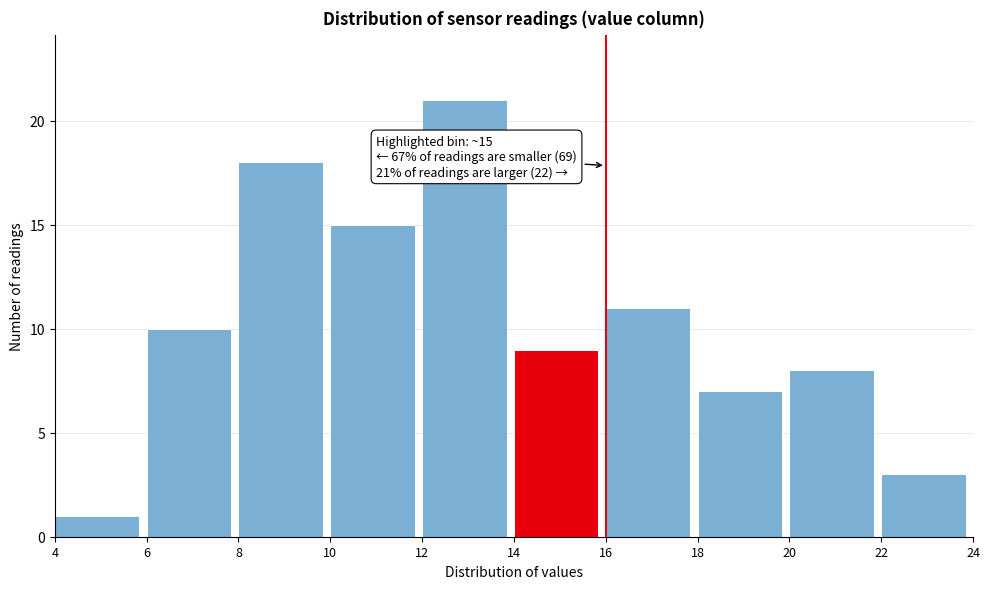

Which range on the x-axis has the tallest bar?

12 to 14